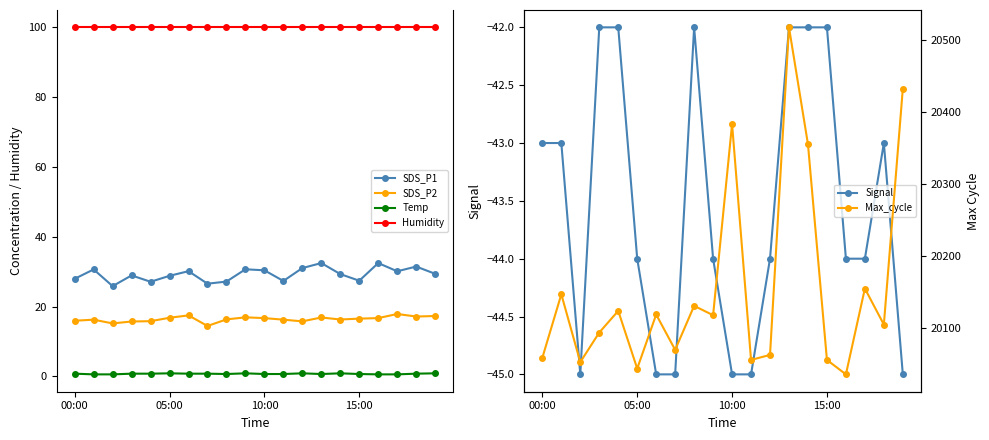

True or false: SDS_P1 has more than 1 interior local peaks.

True